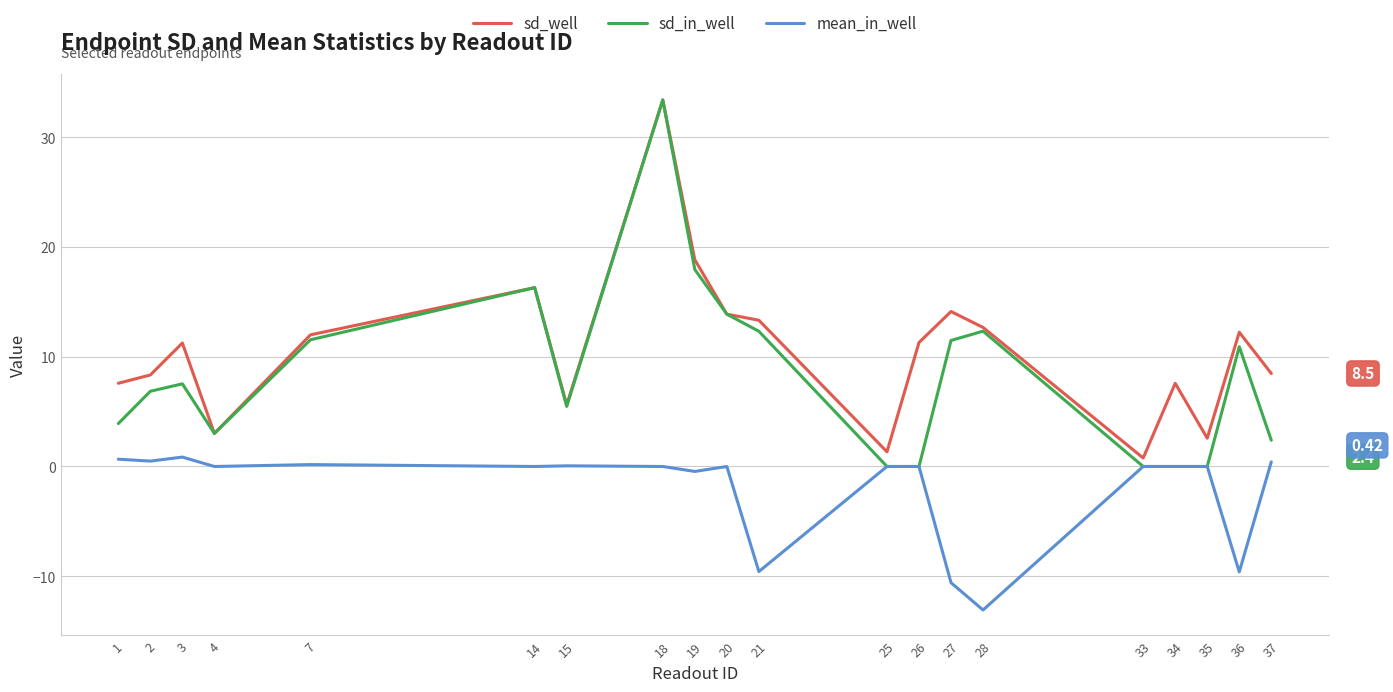

True or false: sd_well and mean_in_well intersect in this chart.

False